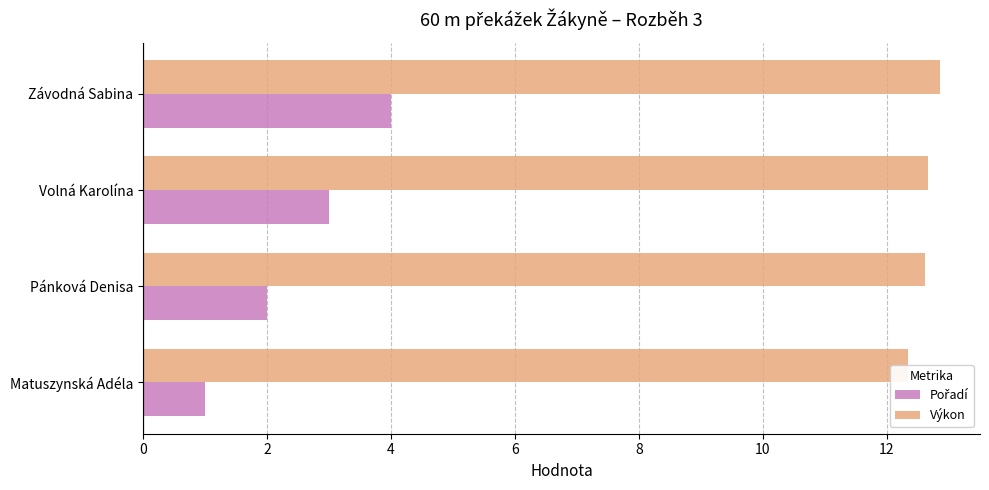

Reading left to right, list all the values displayed in this chart.

Pořadí: 1.0	2.0	3.0	4.0
Výkon: 12.3	12.6	12.7	12.9